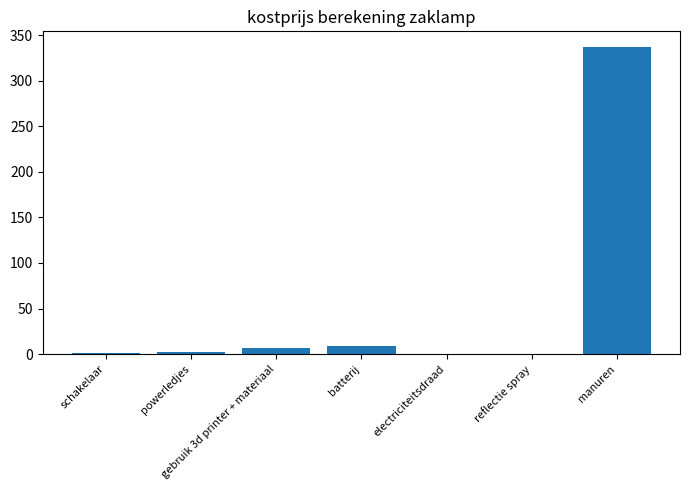

What is the average value?

50.9